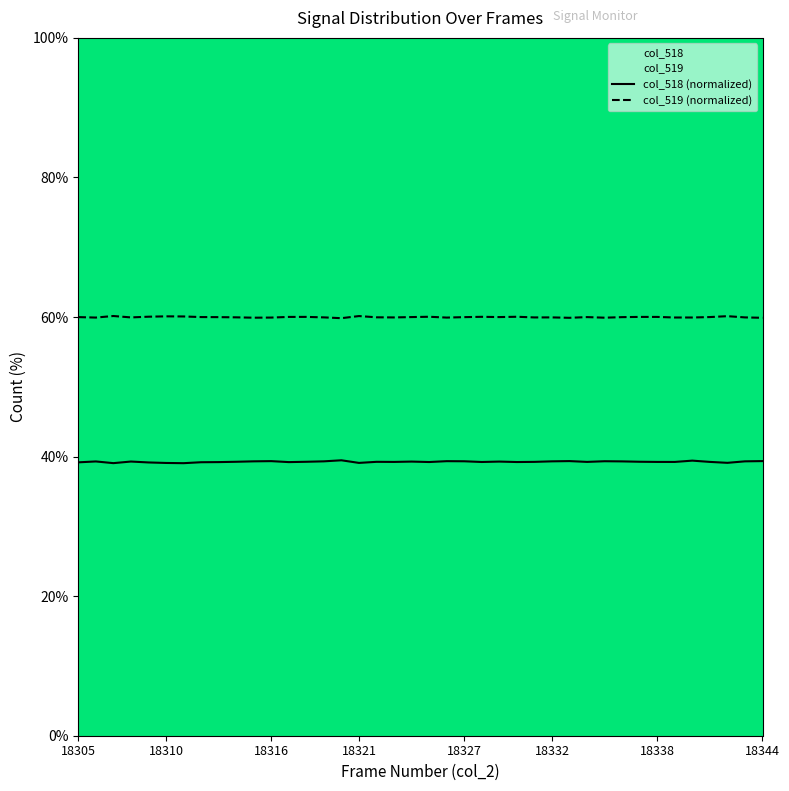

Reading left to right, list all the values displayed in this chart.

col_518: 39.2	39.3	39.1	39.3	39.2	39.1	39.1	39.2	39.2	39.3	39.3	39.3	39.2	39.3	39.3	39.5	39.1	39.2	39.2	39.3	39.2	39.3	39.3	39.2	39.3	39.2	39.2	39.3	39.4	39.2	39.3	39.3	39.3	39.2	39.2	39.4	39.2	39.1	39.3	39.4
col_519: 60.0	59.9	60.1	59.9	60.0	60.1	60.1	60.0	60.0	60.0	59.9	59.9	60.0	60.0	59.9	59.8	60.1	60.0	59.9	60.0	60.0	59.9	60.0	60.0	60.0	60.0	59.9	59.9	59.9	60.0	59.9	60.0	60.0	60.0	59.9	59.9	60.0	60.1	59.9	59.9